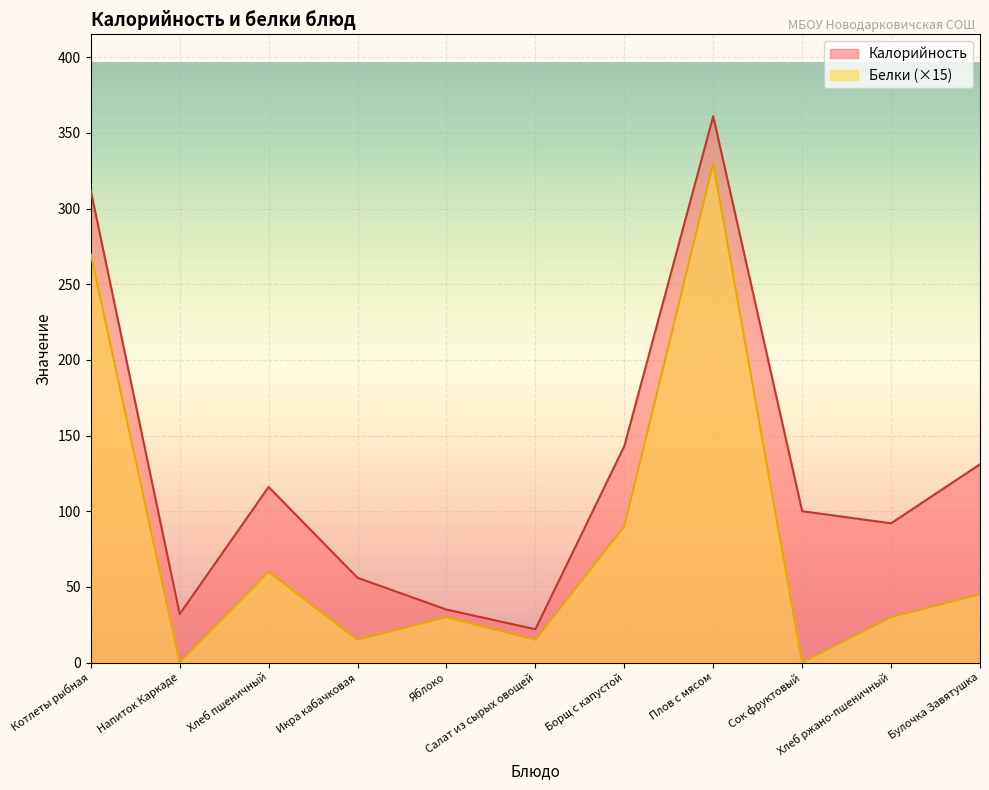

Reading left to right, list all the values displayed in this chart.

Калорийность: Котлеты рыбная=312	Напиток Каркаде=32	Хлеб пшеничный=116	Икра кабачковая=56	Яблоко=35	Салат из сырых овощей=22	Борщ с капустой=143	Плов с мясом=361	Сок фруктовый=100	Хлеб ржано-пшеничный=92	Булочка Завятушка=131
Белки: Котлеты рыбная=270	Напиток Каркаде=0	Хлеб пшеничный=60	Икра кабачковая=15	Яблоко=30	Салат из сырых овощей=15	Борщ с капустой=90	Плов с мясом=330	Сок фруктовый=0	Хлеб ржано-пшеничный=30	Булочка Завятушка=45